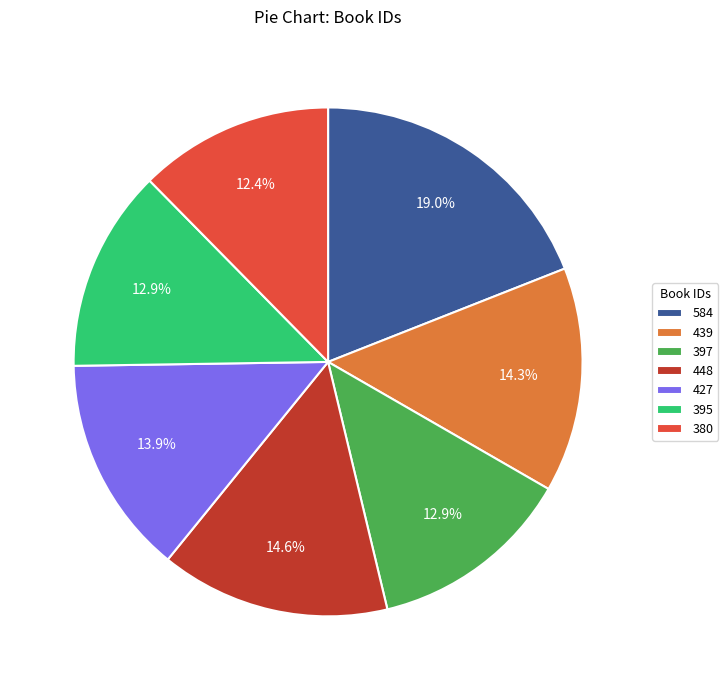

To the nearest percent, what percentage of the pie is 584?

19%